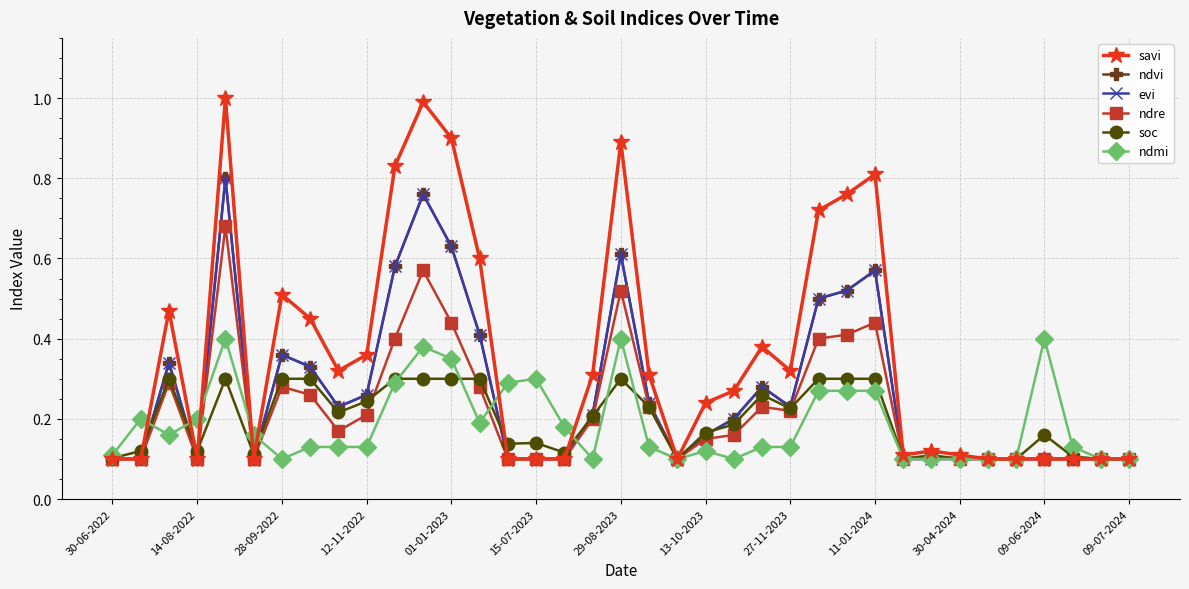

Is this an area chart (filled region under the line)?

No